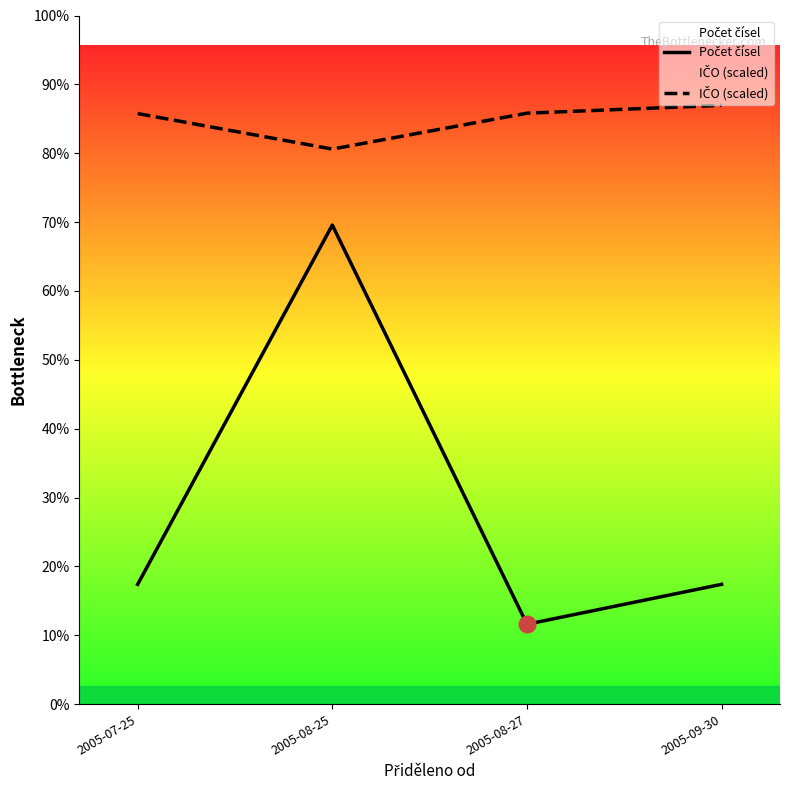

Between 2005-07-25 and 2005-08-25, which is larger?

2005-08-25